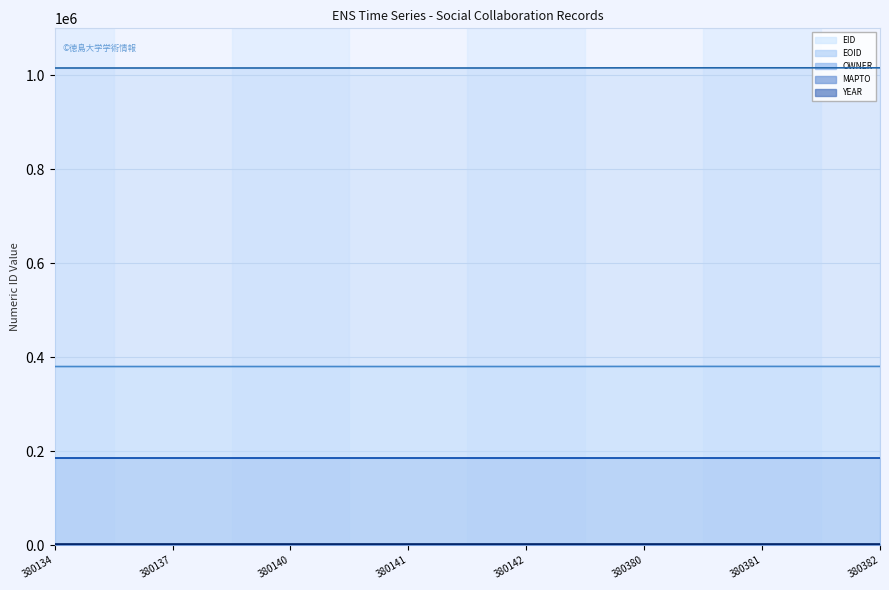

Which series changed the most between 380141 and 380381?

EOID line